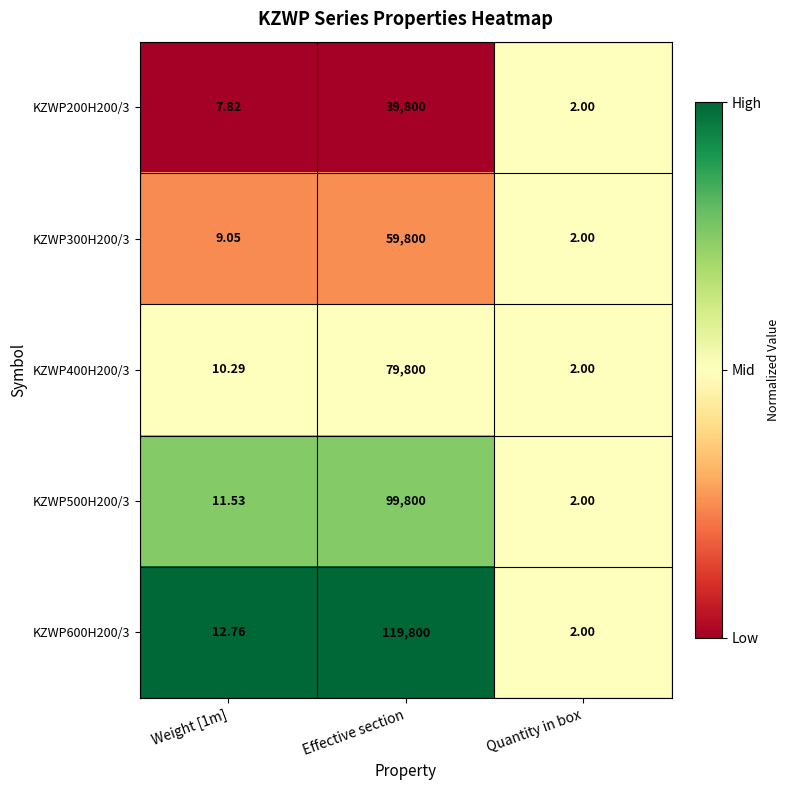

Which category has the highest value across all series?

Effective section